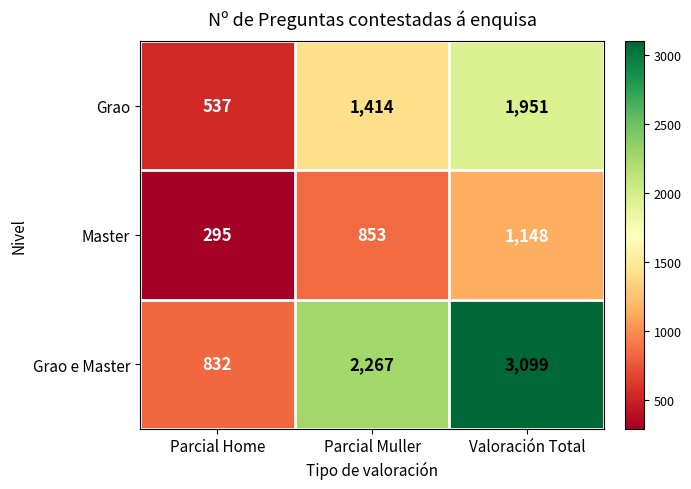

Which category has the highest value across all series?

Valoración Total